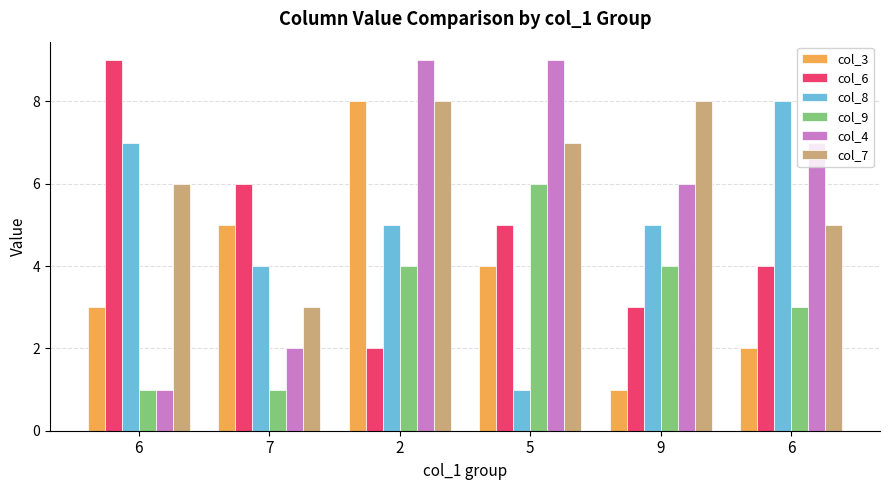

How many bars are there in each group?

6